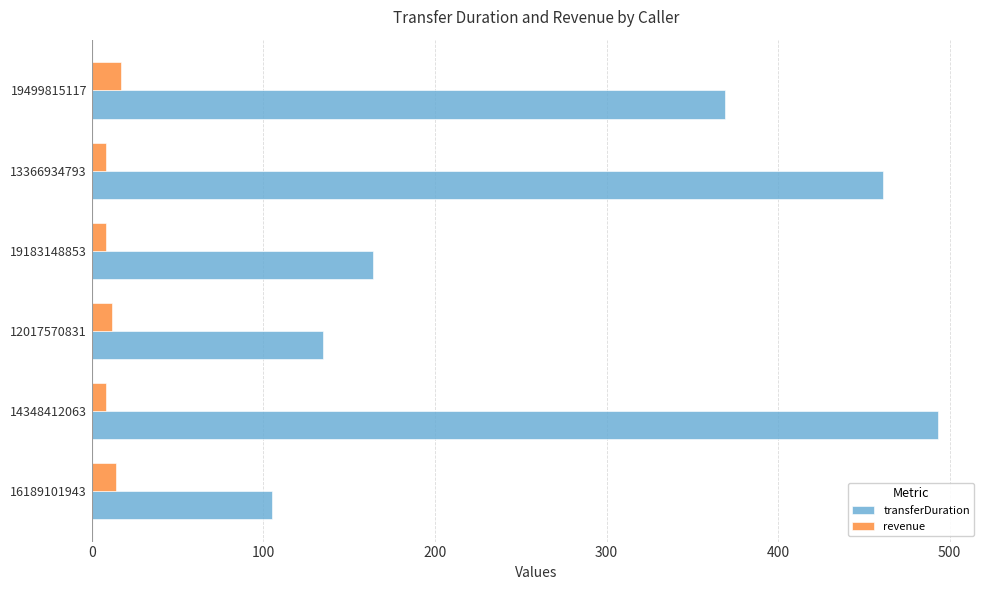

At which label is transferDuration closest to 299?

19499815117